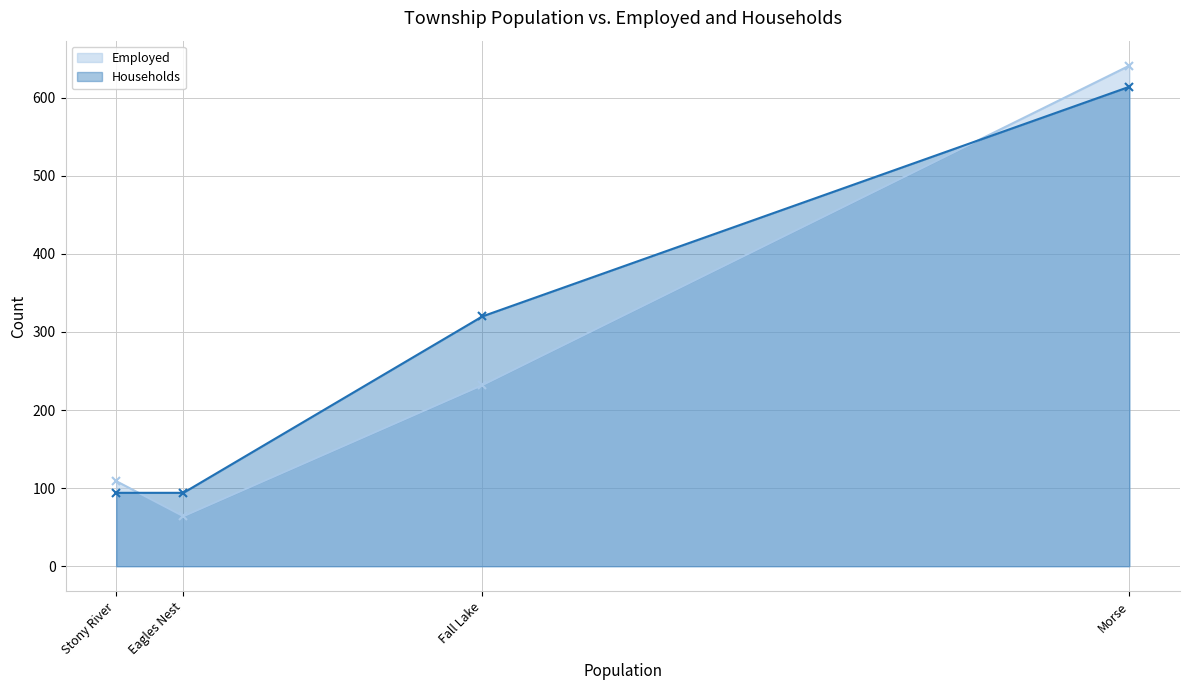

Reading right to left, what are all the values shown in this chart?

Employed: 641	232	64	109
Households: 614	320	94	94